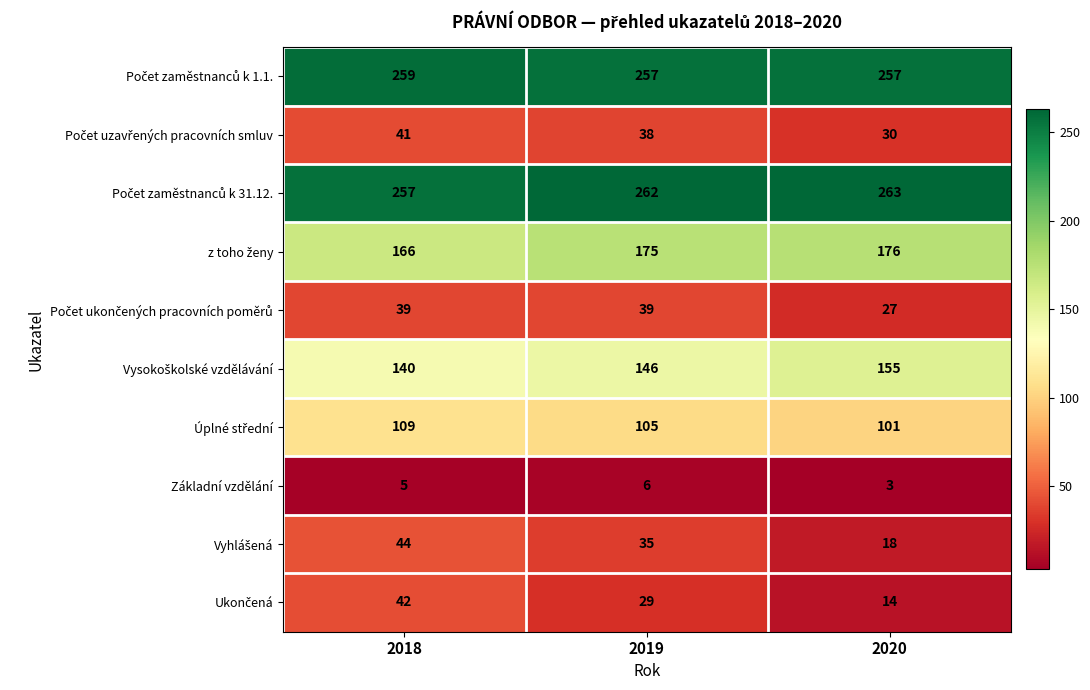

What is the difference between the maximum and minimum values in the Základní vzdělání series?

3